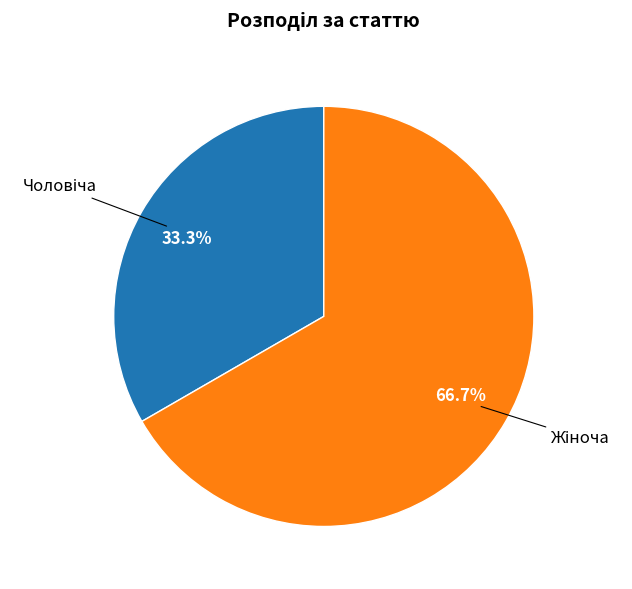

How many slices are in this pie chart?

2